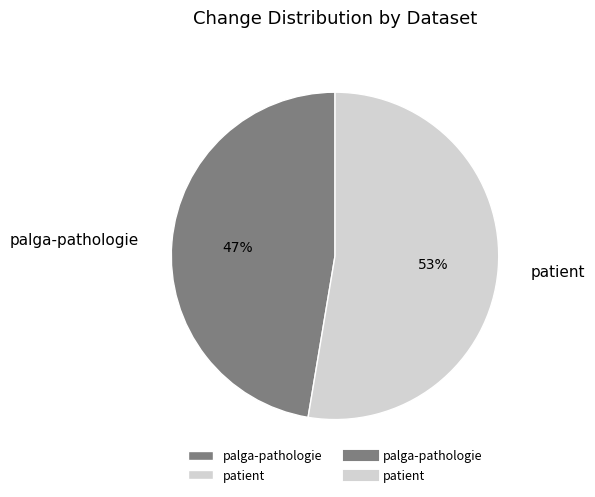

Which category has the smallest portion of the pie?

palga-pathologie